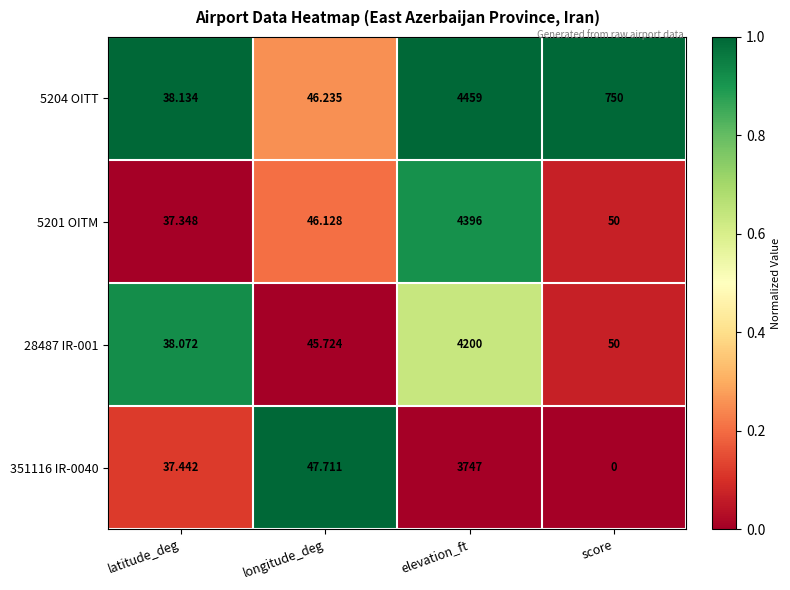

How many values in the 351116 IR-0040 series are below 47?

2